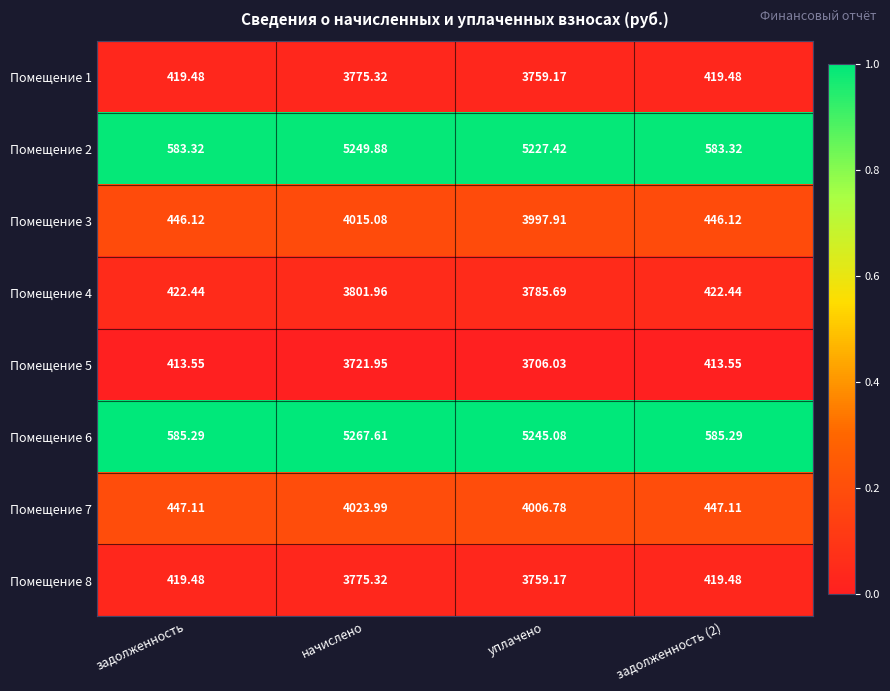

At which category does the chart reach its peak across all series?

начислено